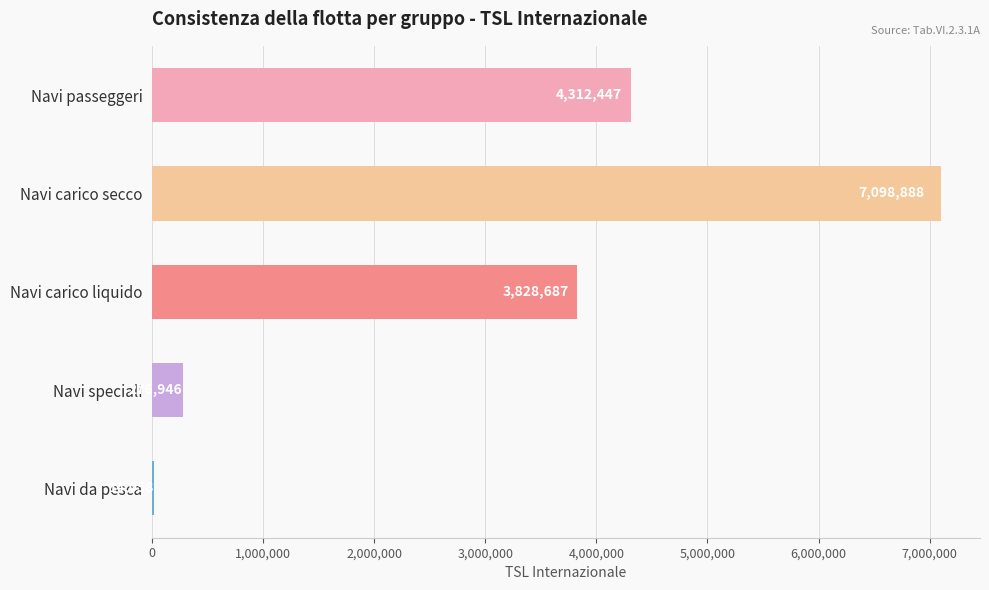

List the labels in order of value, smallest first.

Navi da pesca, Navi speciali, Navi carico liquido, Navi passeggeri, Navi carico secco